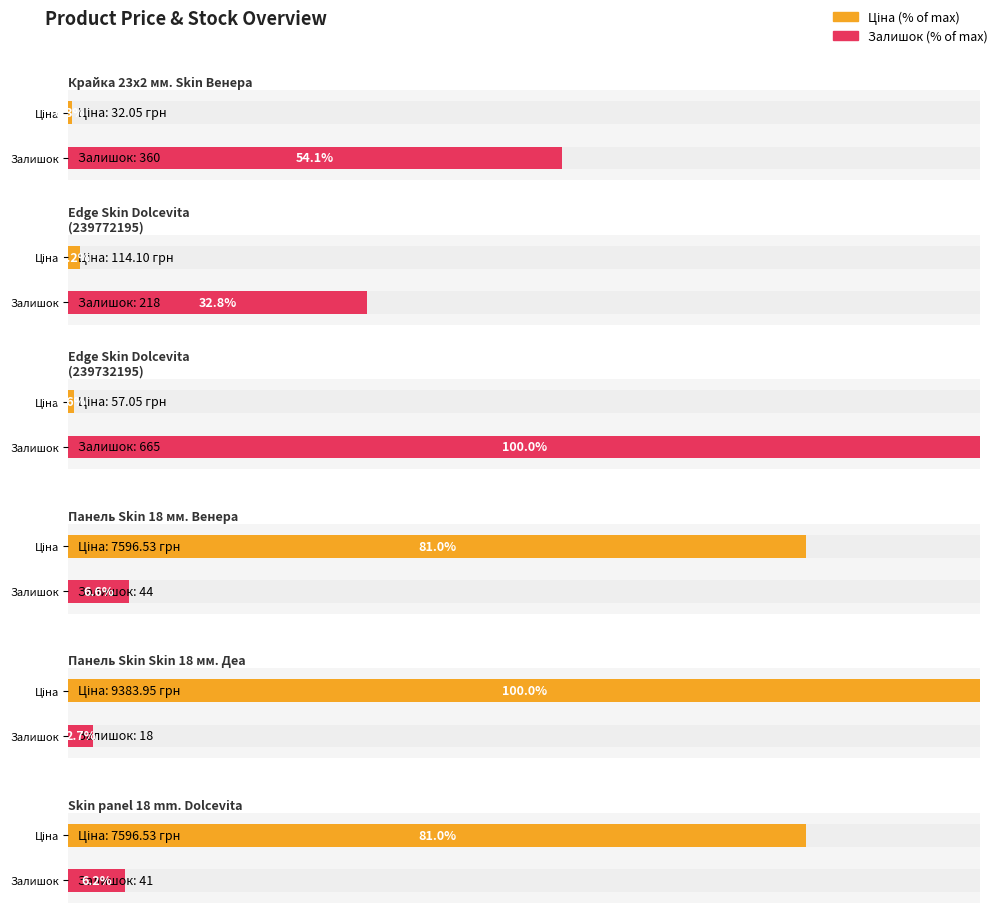

Are the bars grouped side by side (vs. stacked)?

Yes